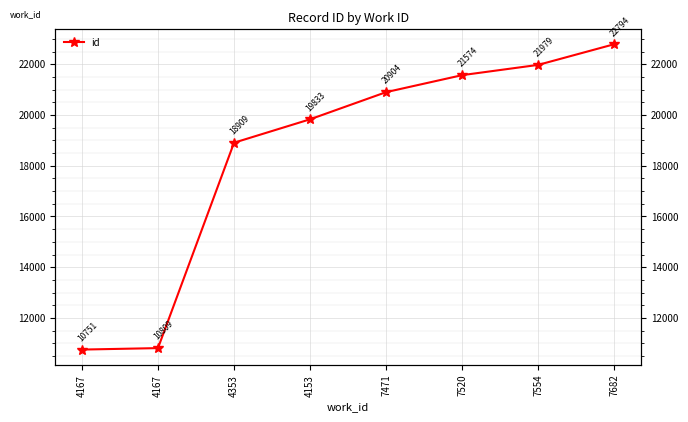

Between 7554 and 7682, which is larger?

7682